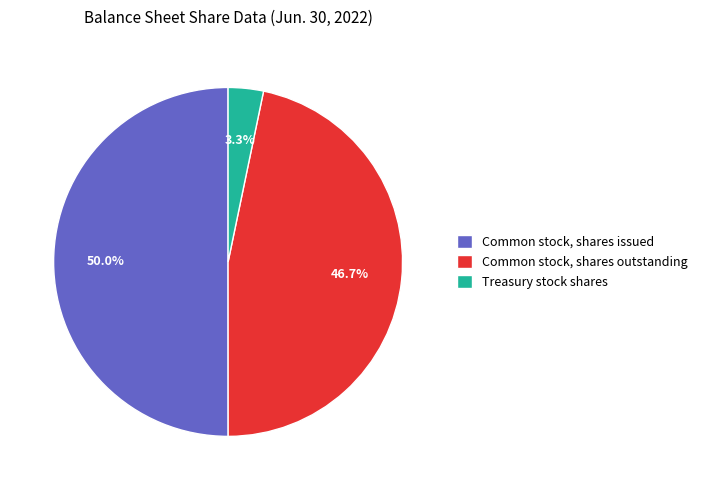

What percentage is the Common stock, shares outstanding slice, to the nearest percent?

47%